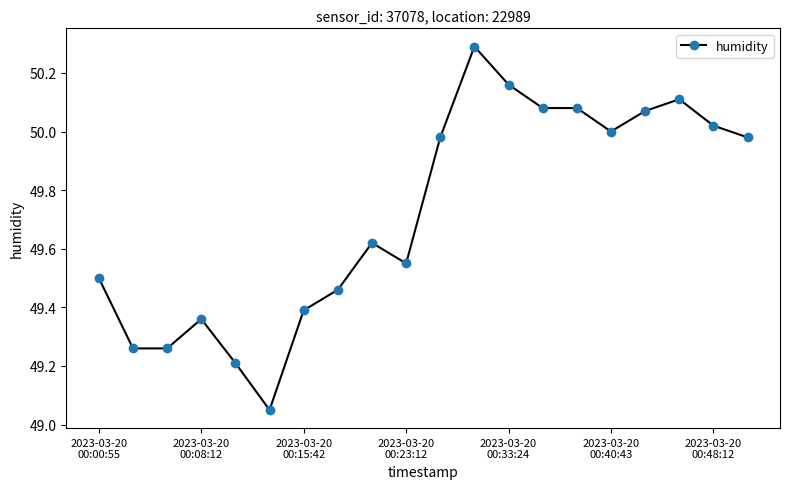

What is the maximum value shown in the chart?

50.3